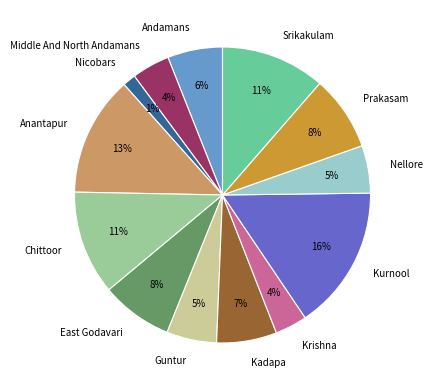

Which has a higher value, Anantapur or East Godavari?

Anantapur